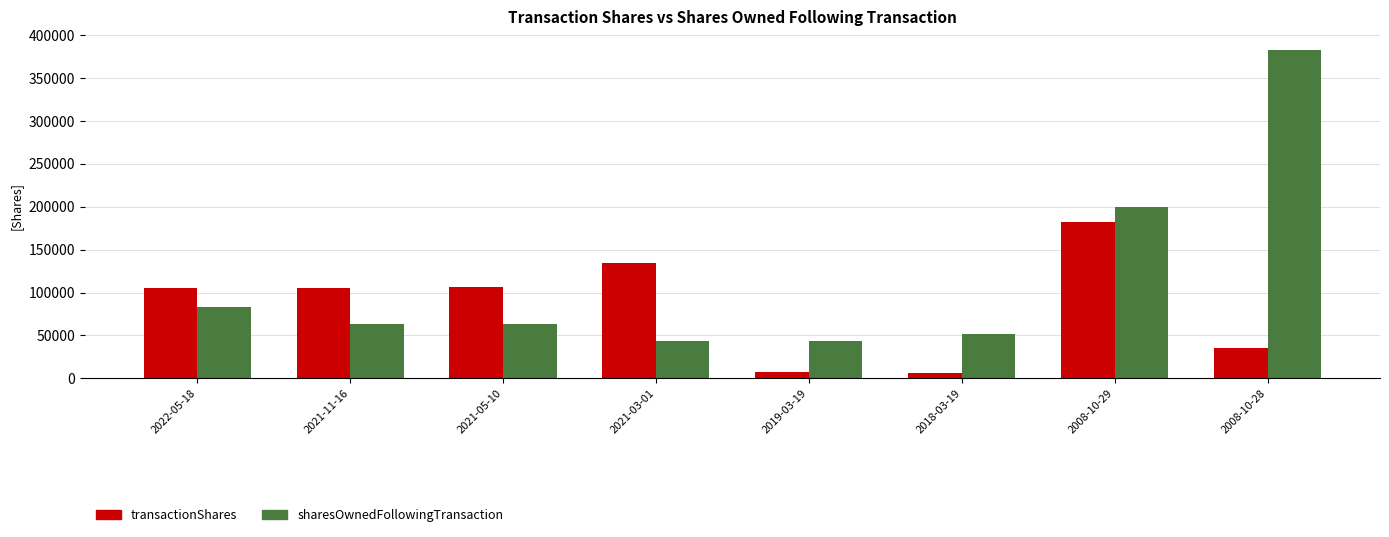

How many data points in transactionShares are less than 105000?

3